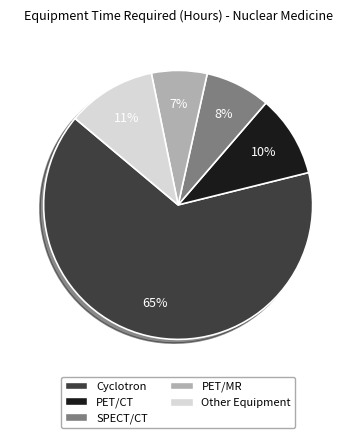

To the nearest percent, what is the average slice percentage?

20%